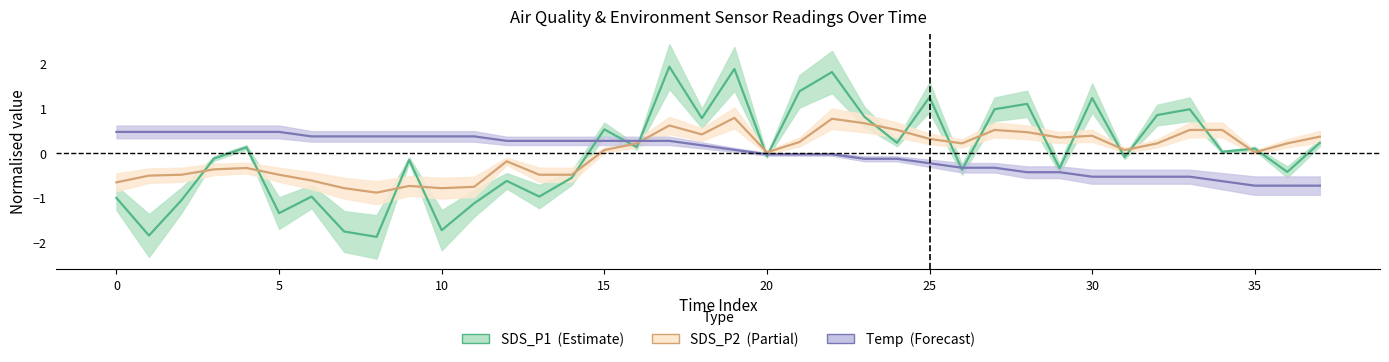

Does the chart display data point markers on the line(s)?

No